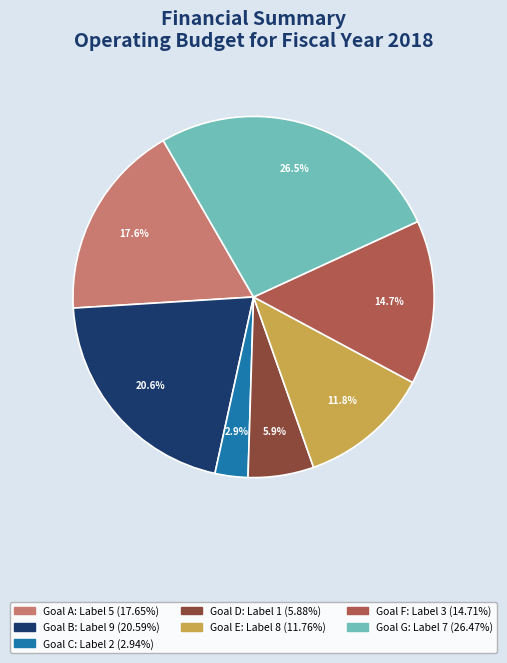

Does any single category account for the majority?

No